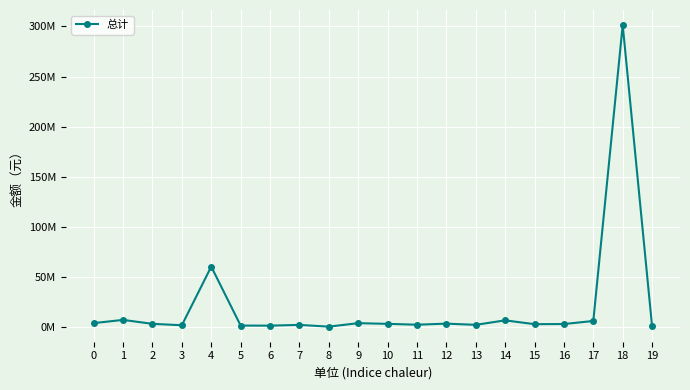

Which label corresponds to the smallest value in the chart?

8